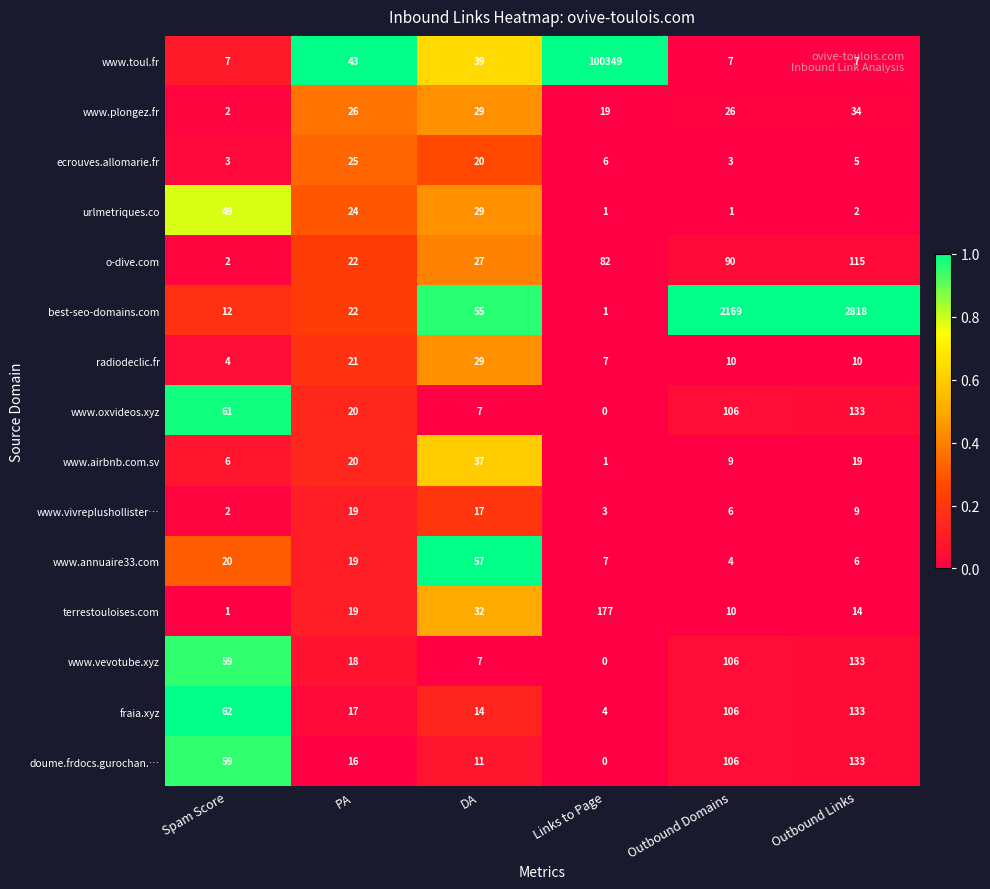

At which category does the chart reach its peak across all series?

Links to Page